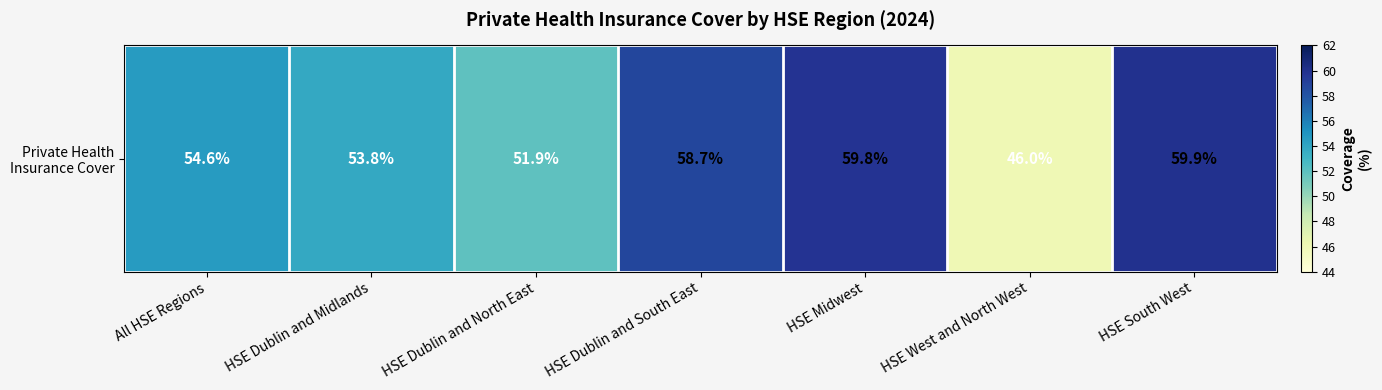

Reading left to right, transcribe all the data shown in this chart.

All HSE Regions=54.6	HSE Dublin and Midlands=53.8	HSE Dublin and North East=51.9	HSE Dublin and South East=58.7	HSE Midwest=59.8	HSE West and North West=46.0	HSE South West=59.9